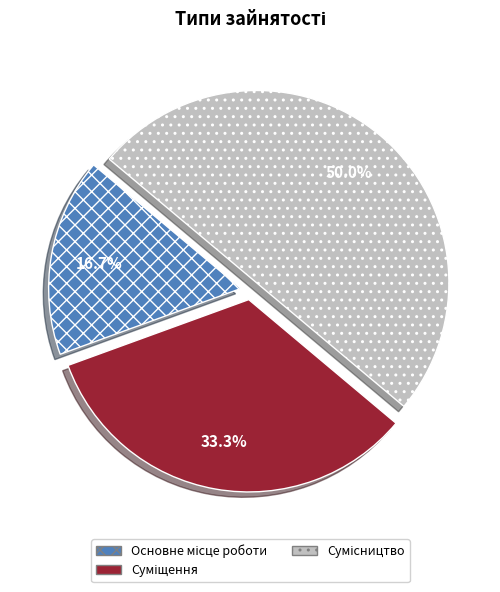

How many slices are in this pie chart?

3